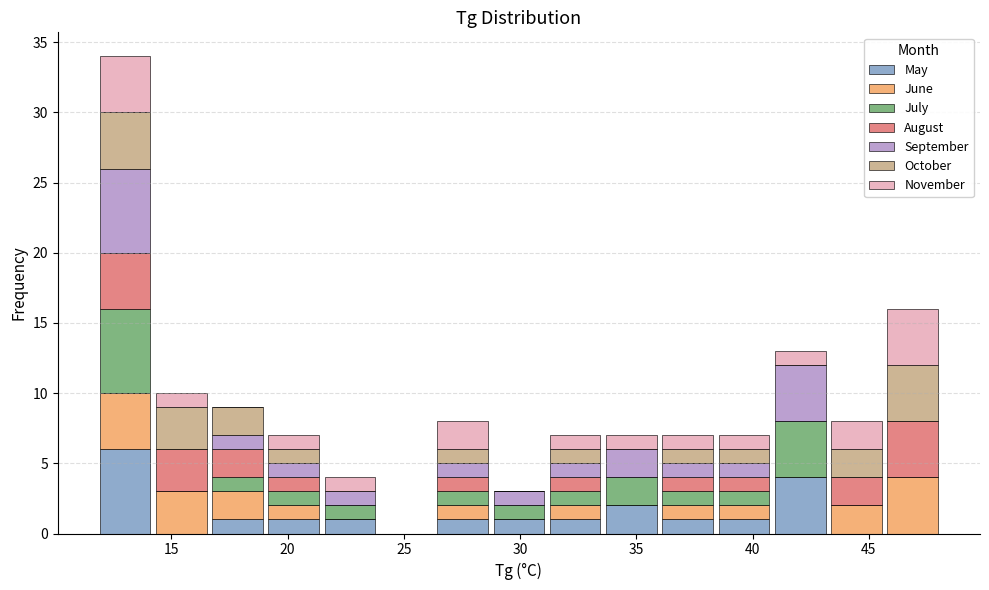

Which range on the x-axis has the tallest stacked bar (by total height)?

12.0 to 14.0